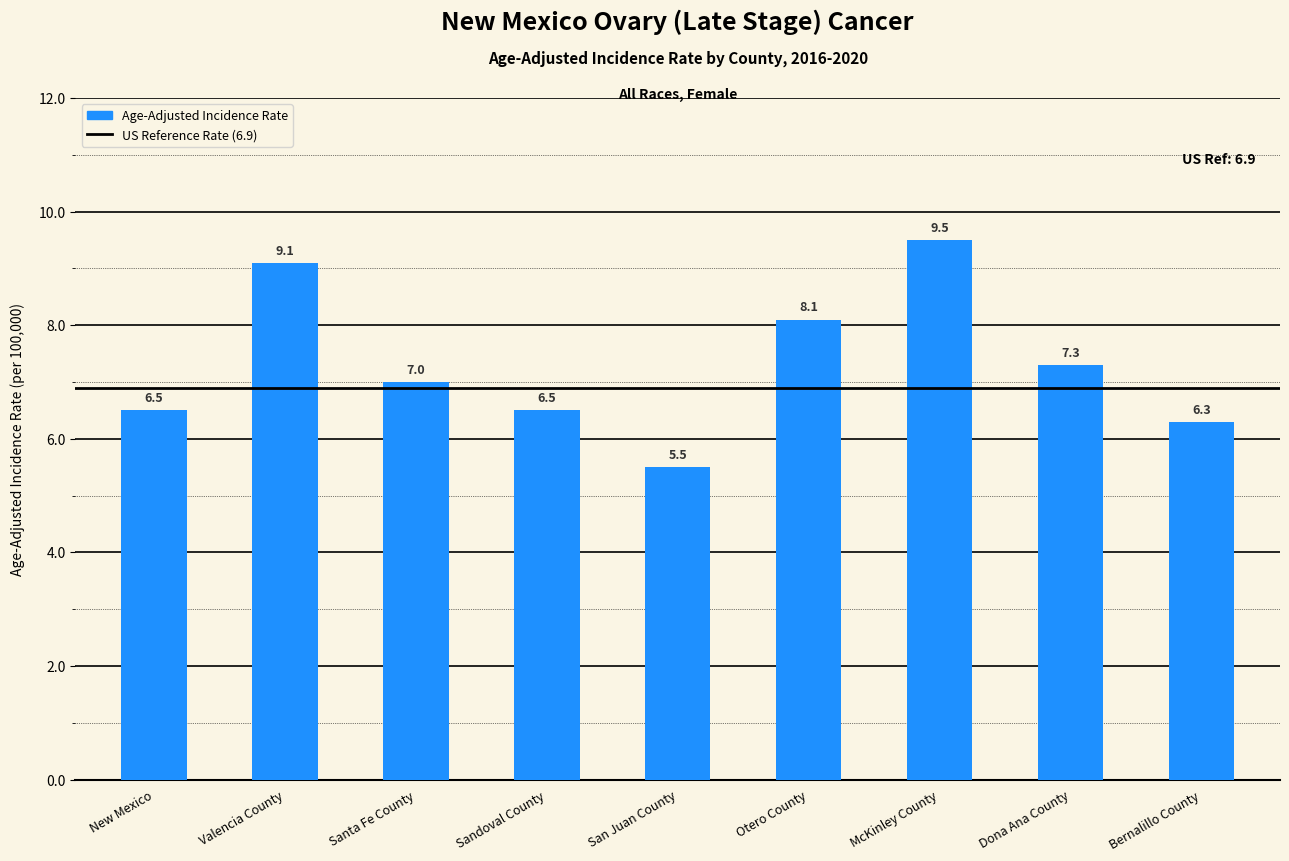

Reading left to right, extract all data points from this chart.

New Mexico=6.5	Valencia County=9.1	Santa Fe County=7.0	Sandoval County=6.5	San Juan County=5.5	Otero County=8.1	McKinley County=9.5	Dona Ana County=7.3	Bernalillo County=6.3